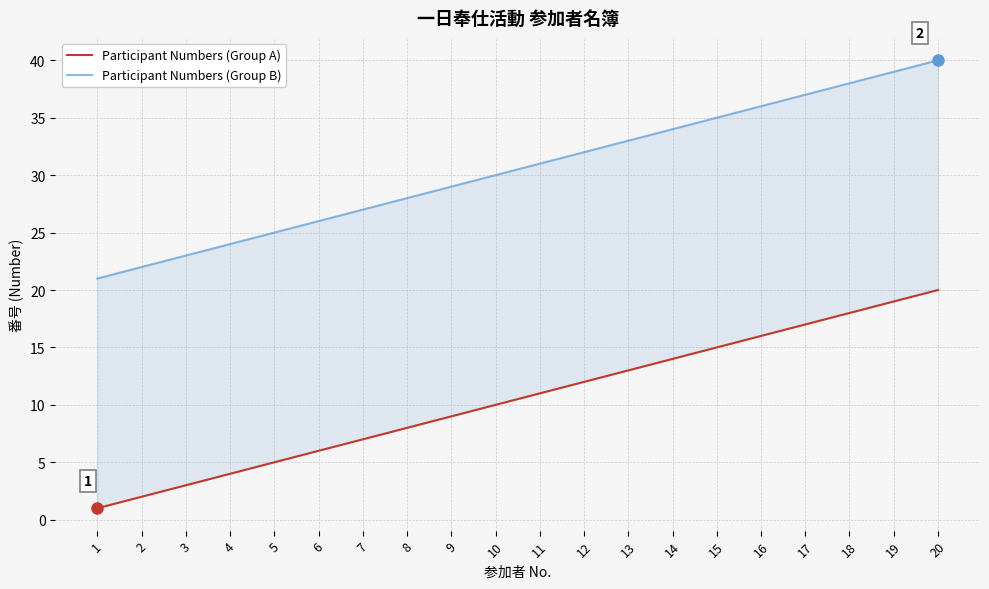

True or false: Participant Numbers (Group B) and Participant Numbers (Group A) intersect in this chart.

False